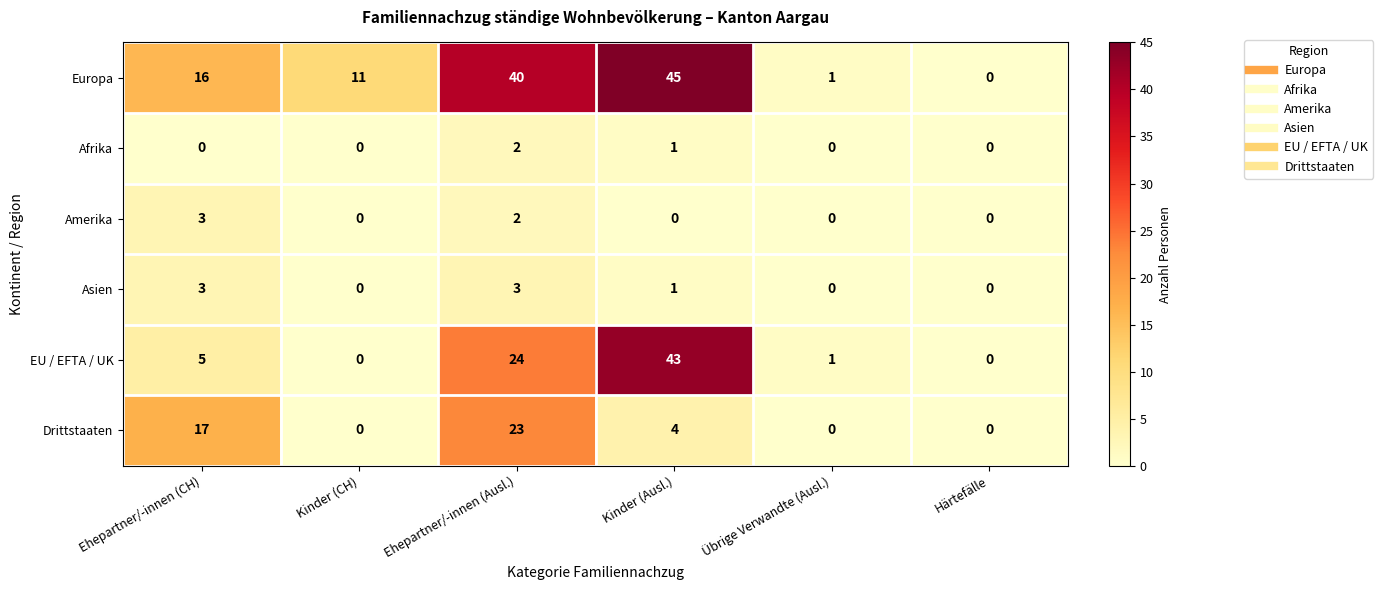

What is the total value across all series at Kinder (CH)?

11